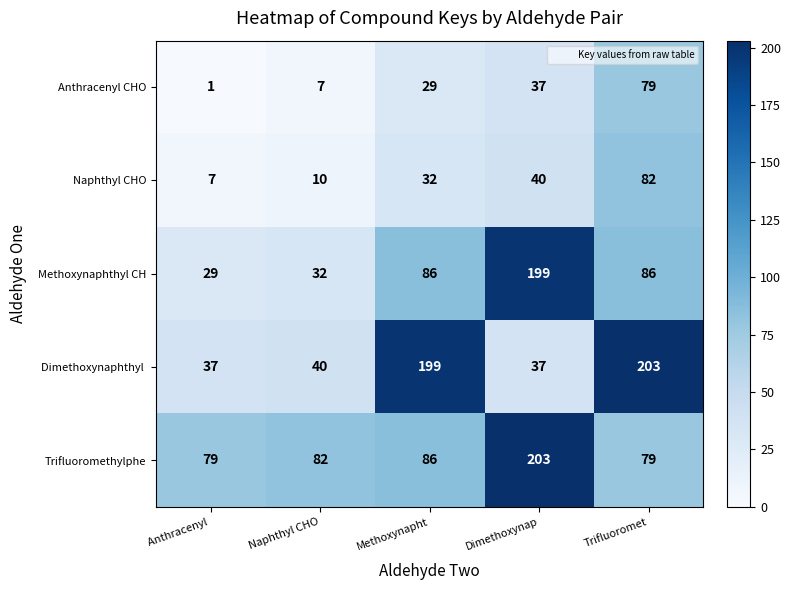

At which label does Methoxynaphthyl CH reach its peak?

Dimethoxynap